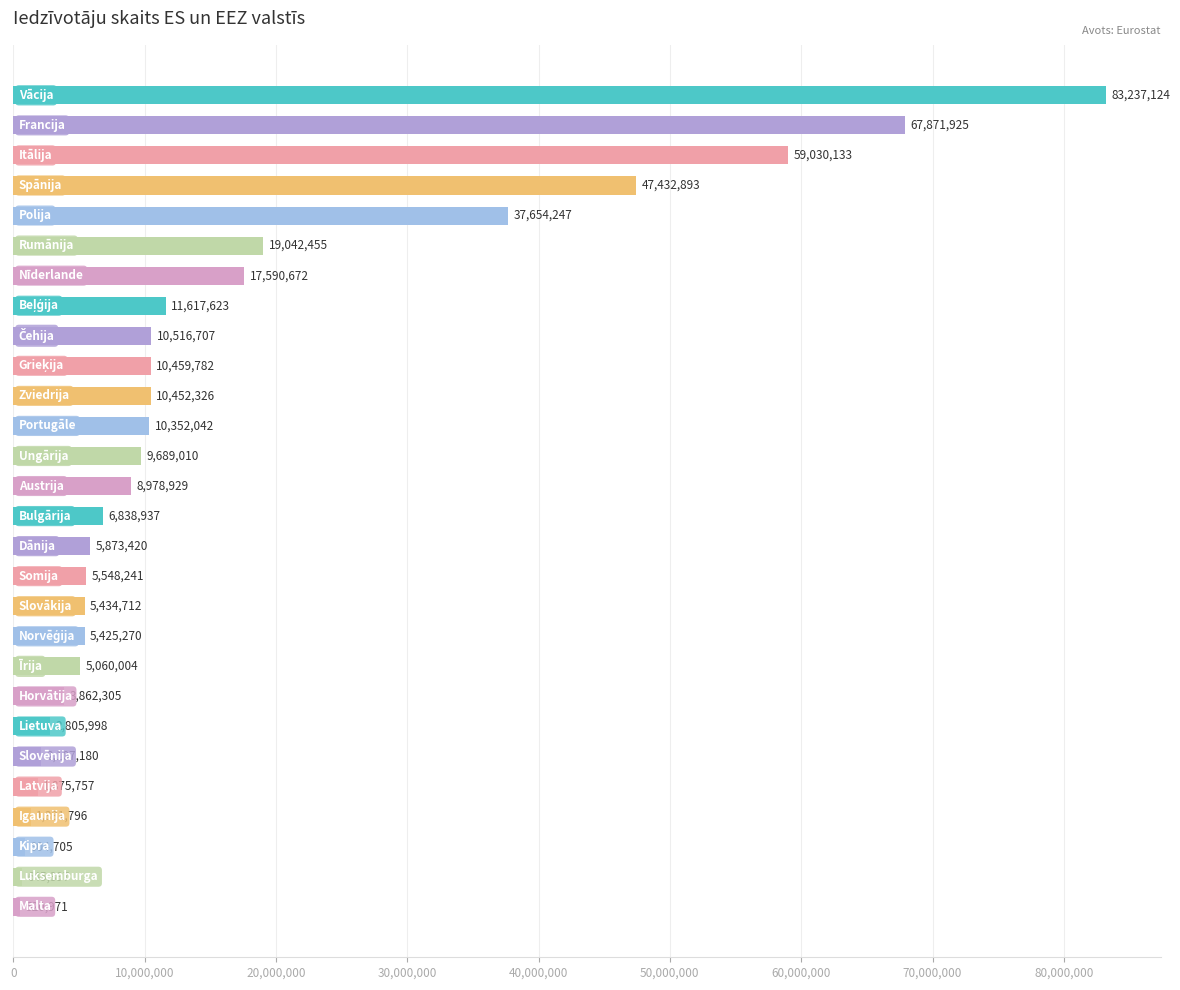

What is the smallest value displayed?

520971